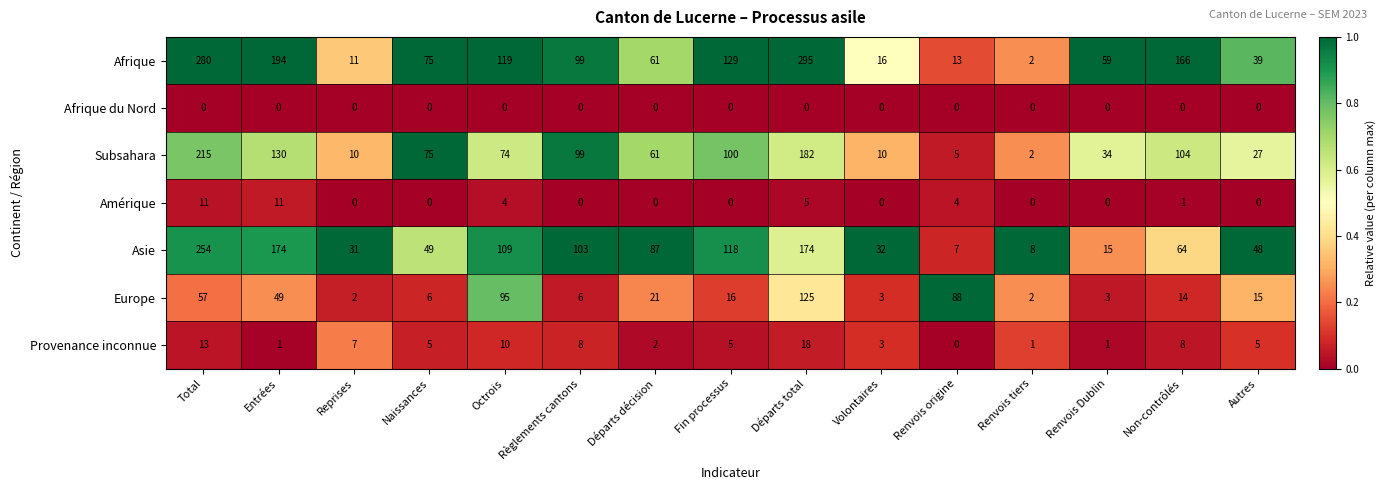

Count the number of data series in this chart.

7